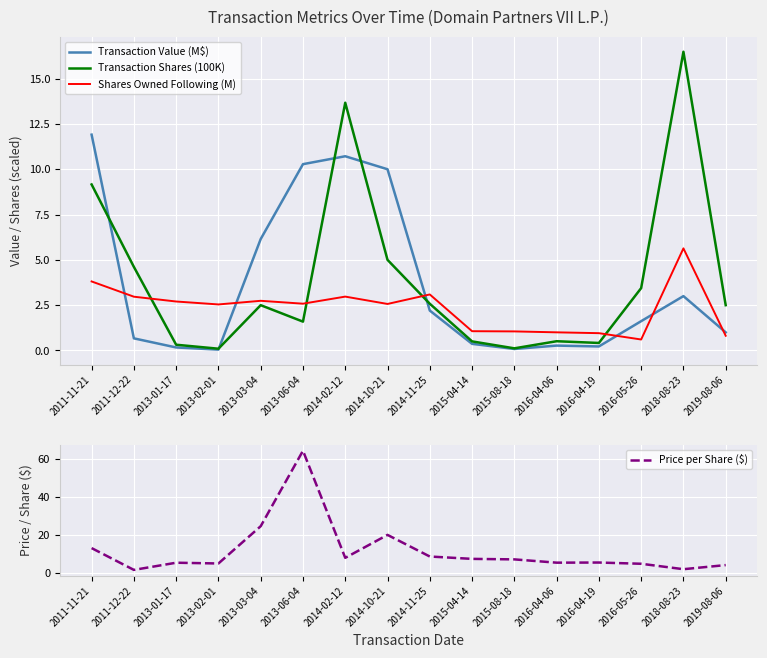

List the labels in order of Transaction Shares (100K) value, smallest first.

2013-02-01, 2015-08-18, 2013-01-17, 2016-04-19, 2015-04-14, 2016-04-06, 2013-06-04, 2013-03-04, 2019-08-06, 2014-11-25, 2016-05-26, 2011-12-22, 2014-10-21, 2011-11-21, 2014-02-12, 2018-08-23